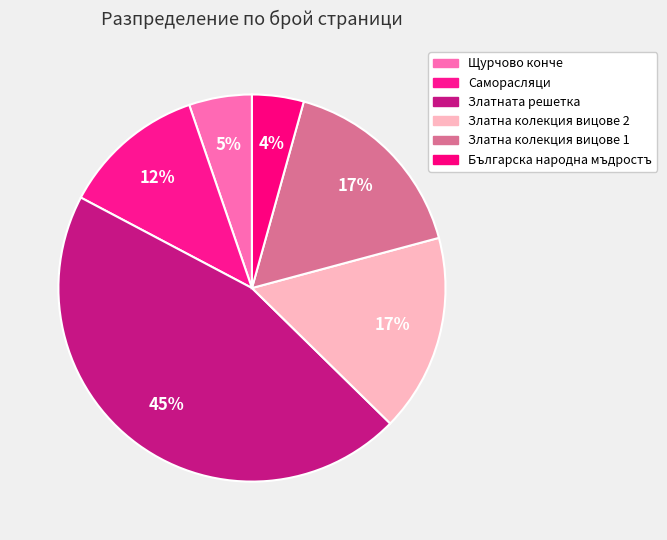

Is there a majority slice in this chart?

No